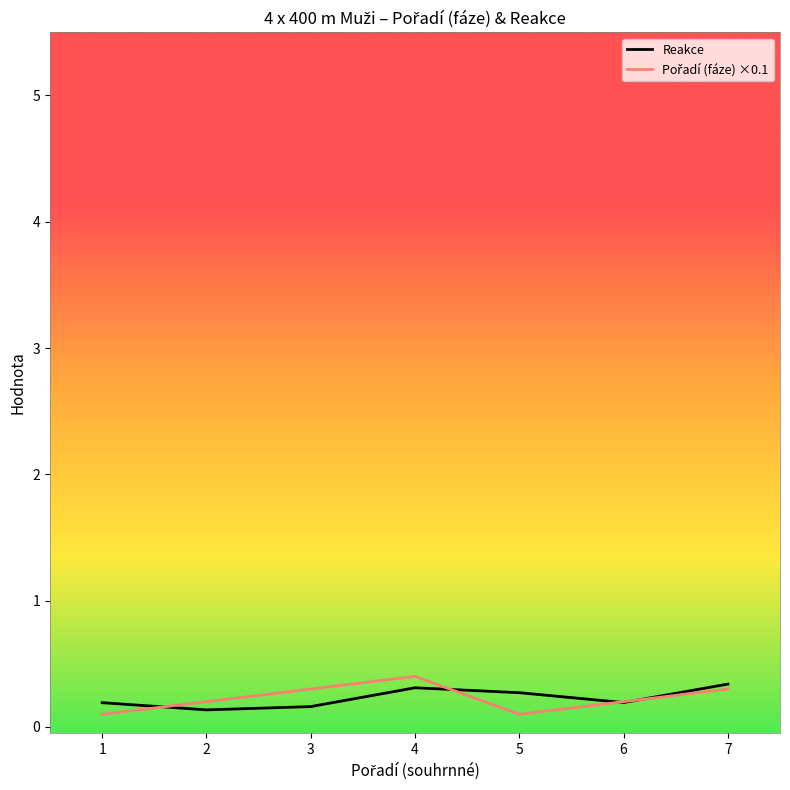

What is the greatest value displayed?

0.4